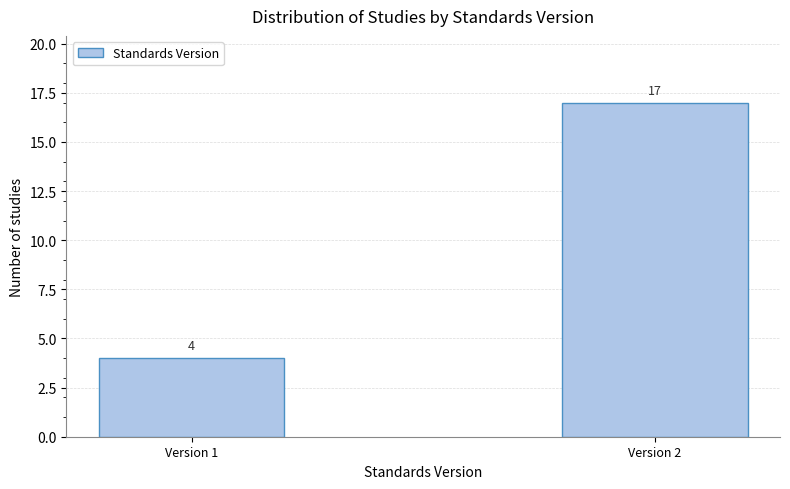

Reading right to left, extract all data points from this chart.

Version 2=17	Version 1=4